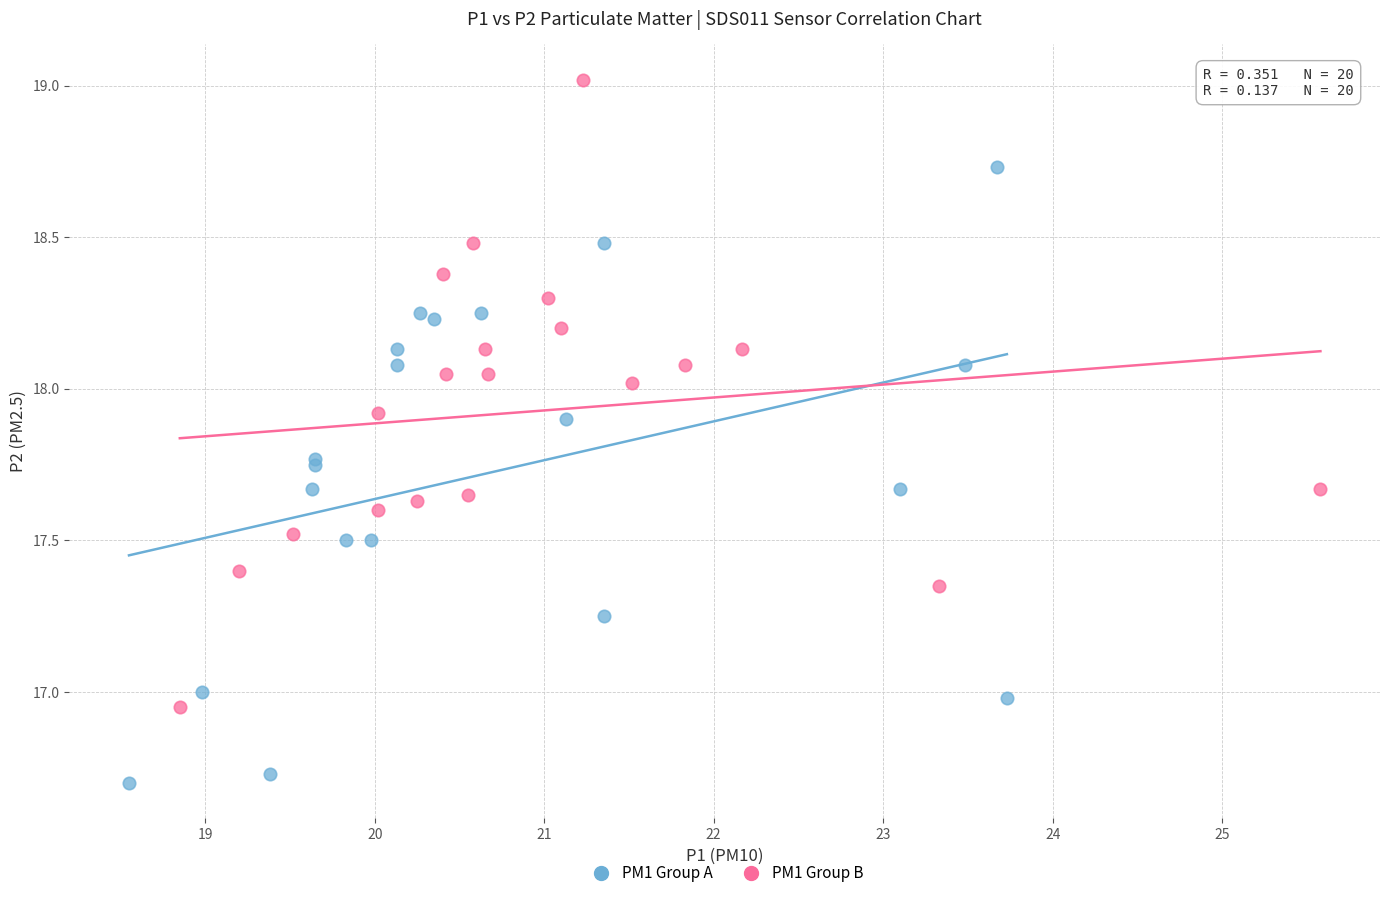

Which series reaches the maximum Y coordinate?

PM1 Group B